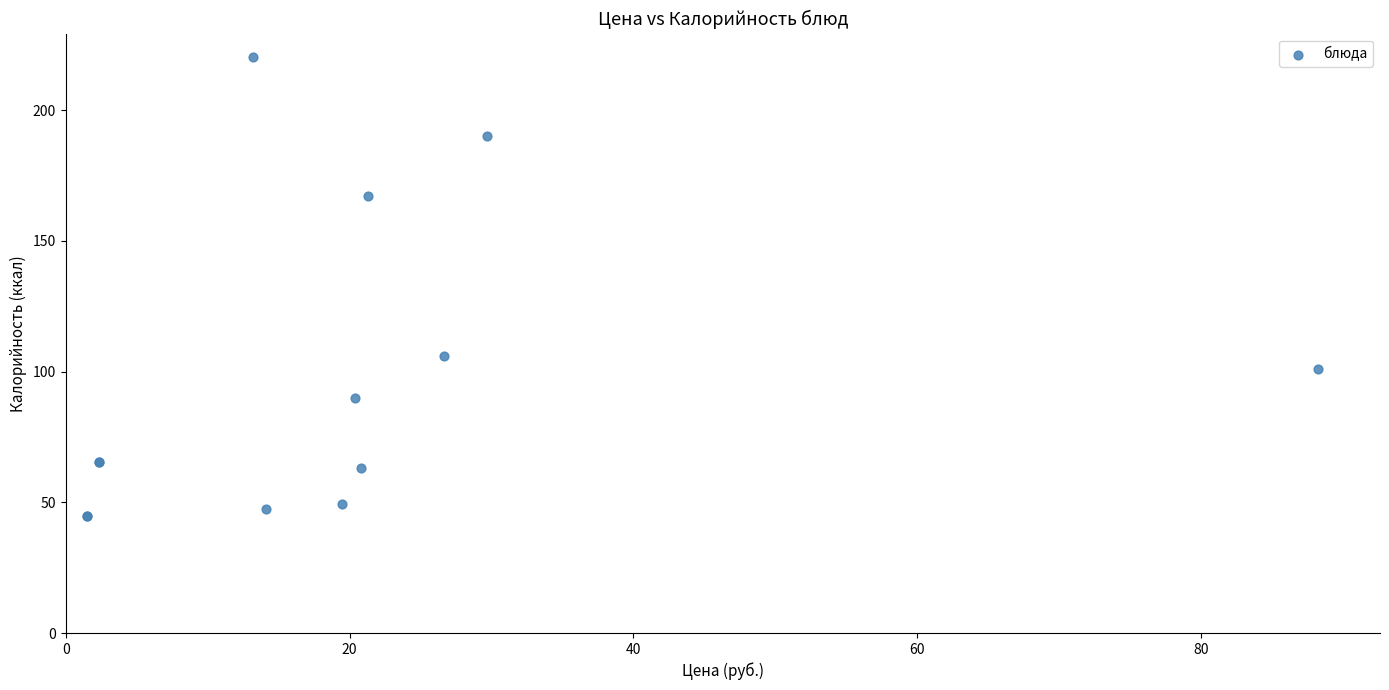

What Y value in the scatter plot is closest to 132?

106.0